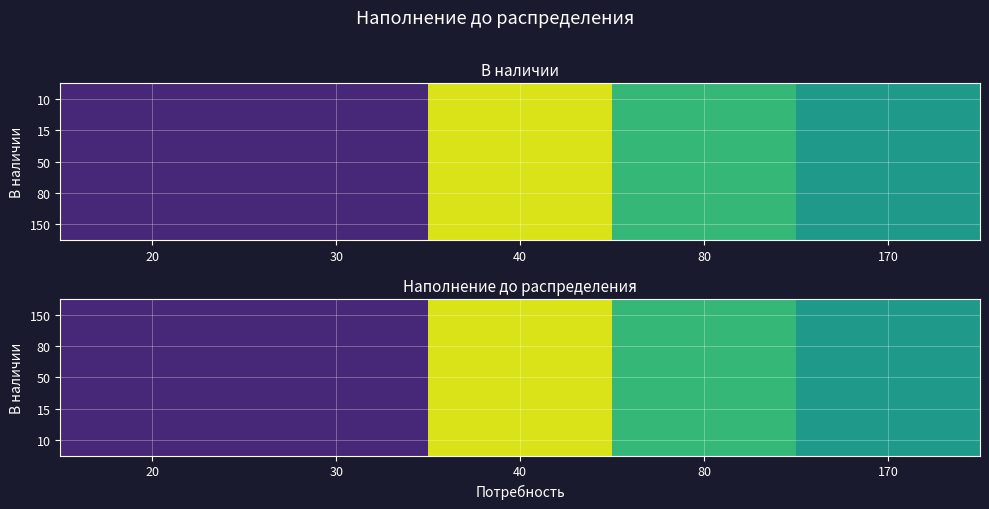

What is the minimum value for 150?

0.5